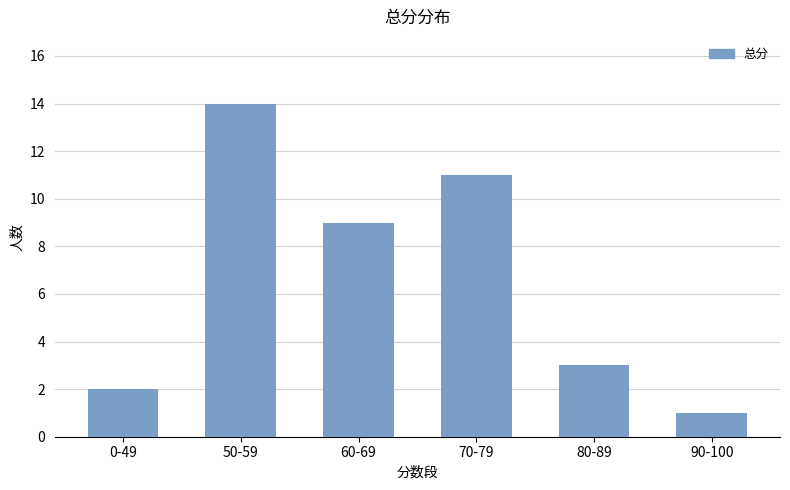

What is the label of the 3rd bar from the left?

60-69